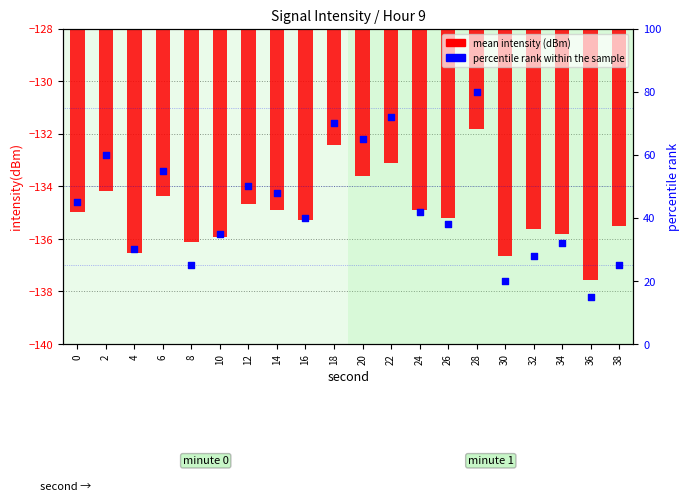

Is the value of mean intensity (dBm) at 26 greater than the value of percentile rank within the sample at 32?

No